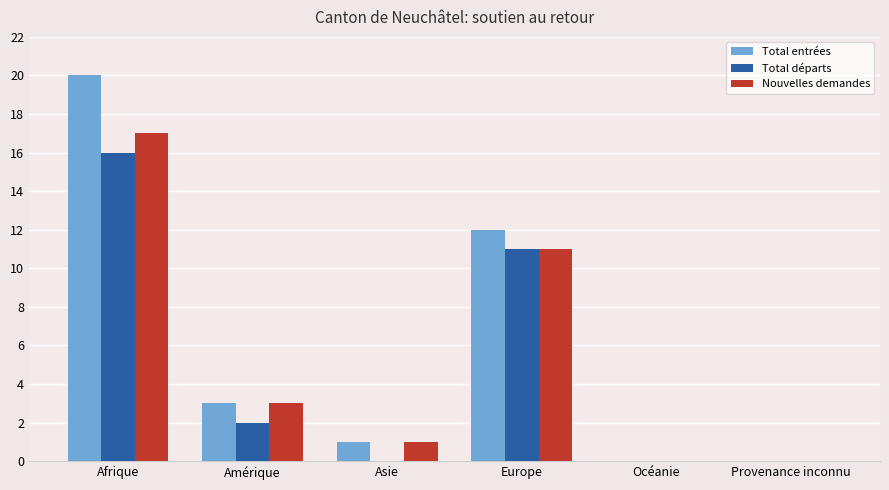

Which series has the largest total across all categories?

Total entrées